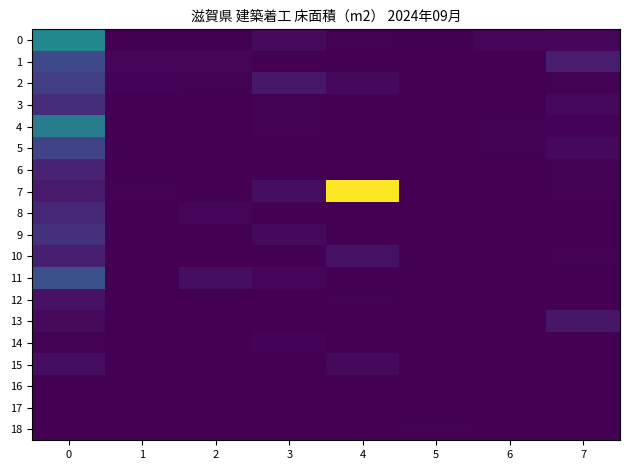

How many distinct data groups are displayed?

19